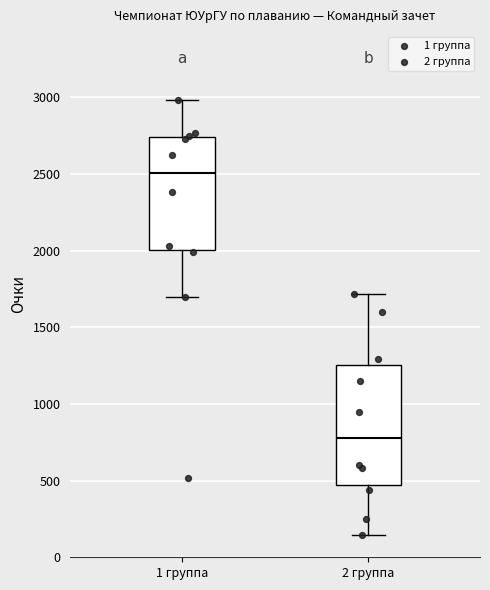

Where is the lower edge of the box for 1 группа on the y-axis? The values are not printed on the chart, so give them approximately, as read against the axis.

2000